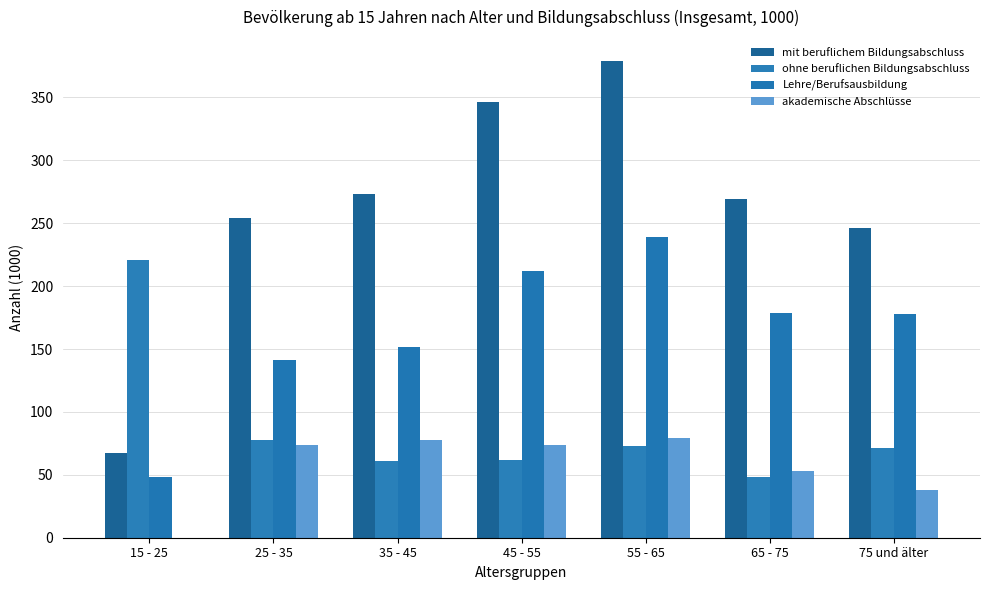

Which series has the largest total across all categories?

mit beruflichem Bildungsabschluss